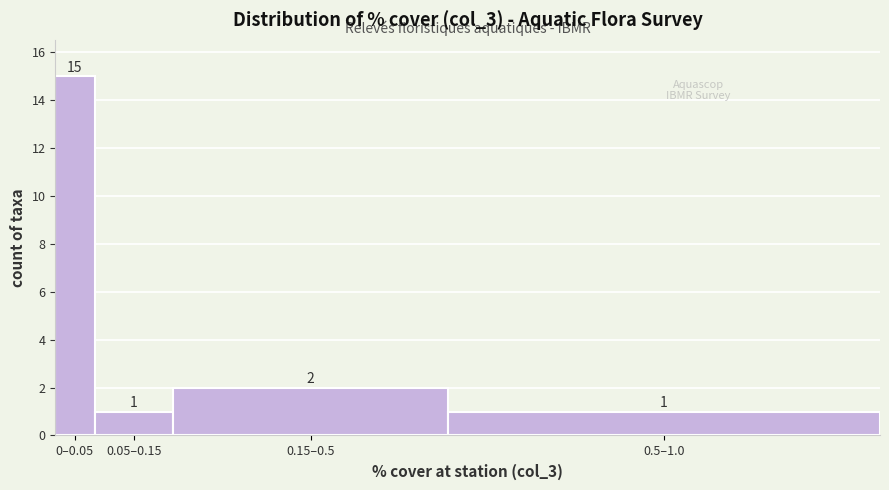

Reading right to left, extract all data points from this chart.

0.5–1.0=1	0.15–0.5=2	0.05–0.15=1	0–0.05=15